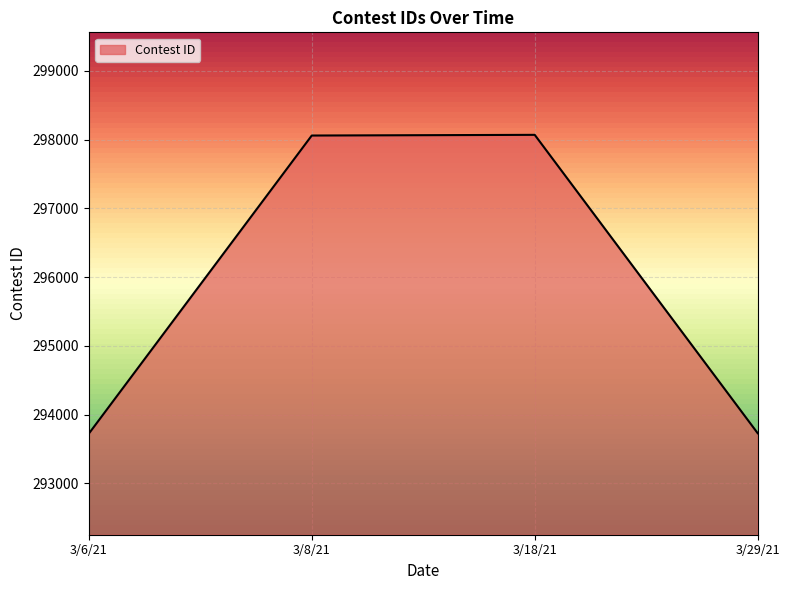

What position from the right is 3/6/21?

4